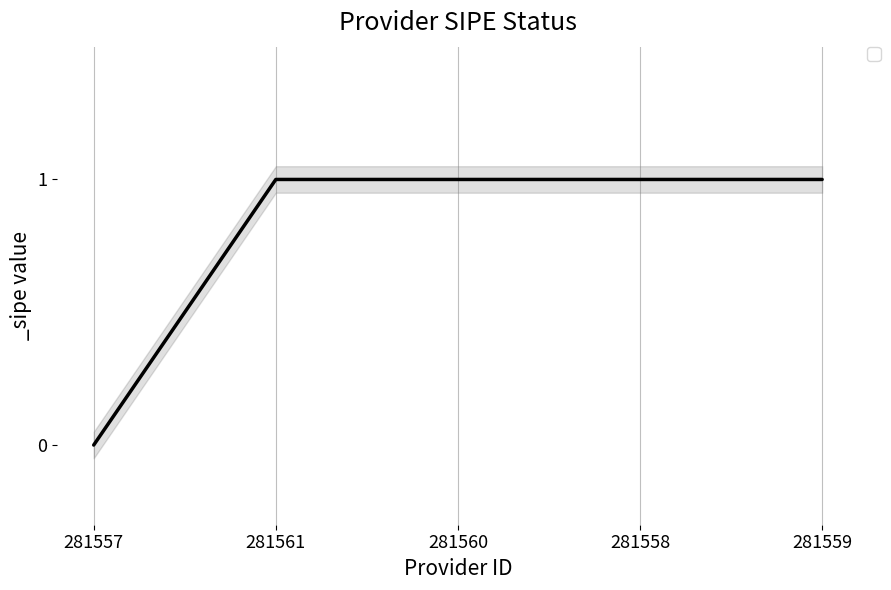

List the labels in order of value, smallest first.

281557, 281561, 281560, 281558, 281559